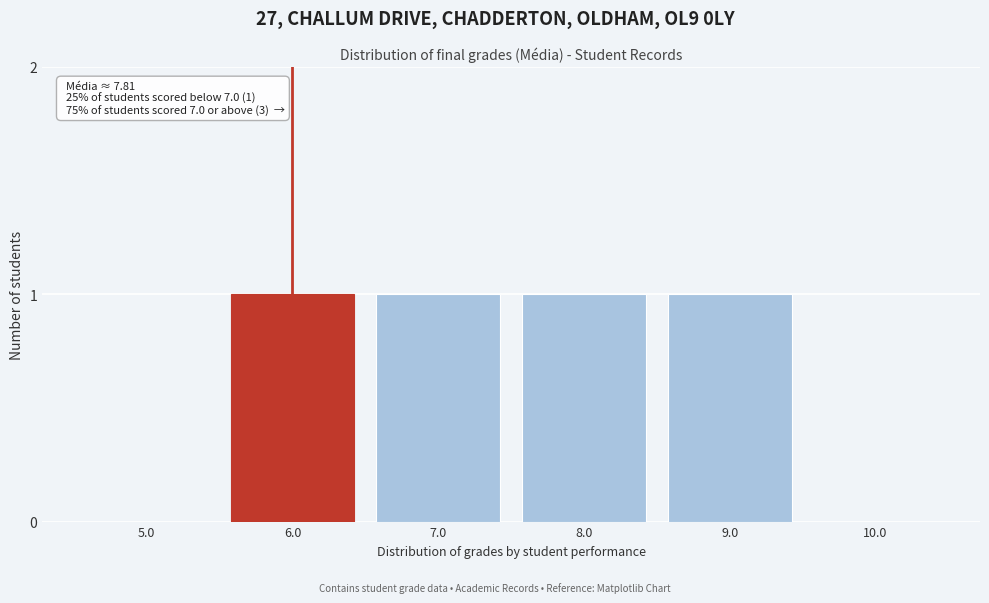

Reading left to right, transcribe all the data shown in this chart.

5.0=0	6.0=1	7.0=1	8.0=1	9.0=1	10.0=0